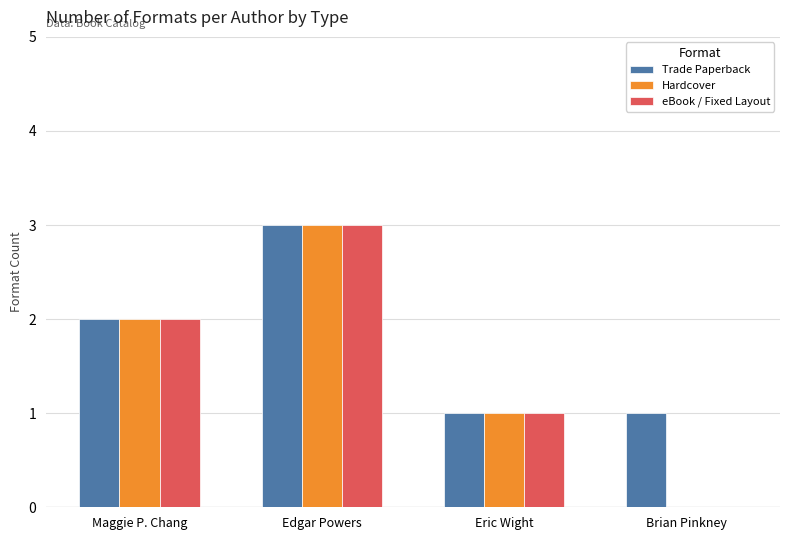

At which category is the sum across all series the highest?

Edgar Powers